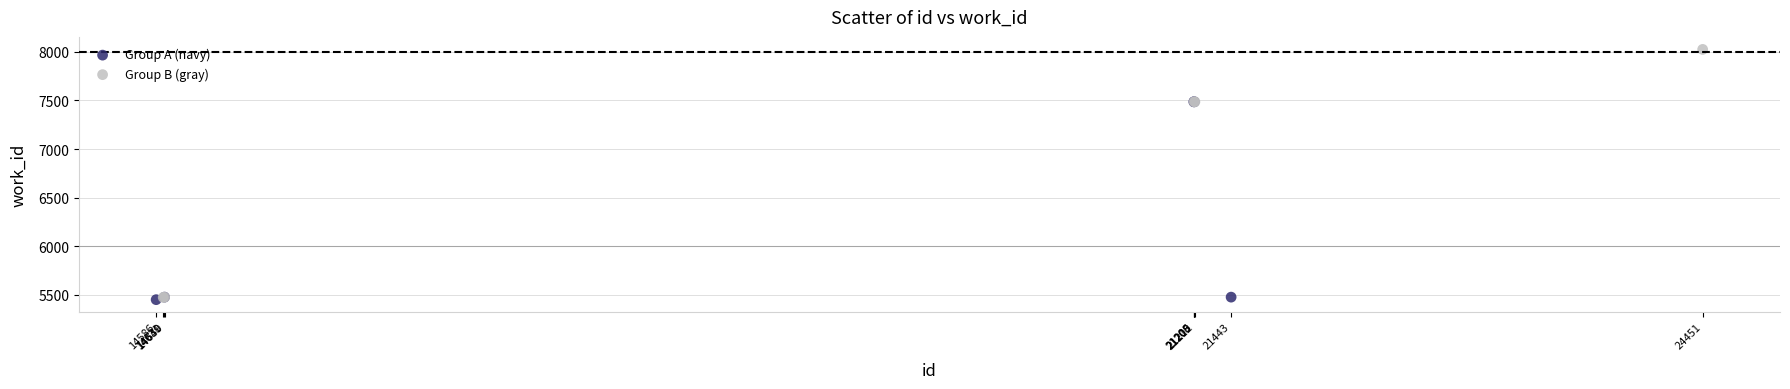

Which series has the largest Y range (max minus min)?

Group B (gray)